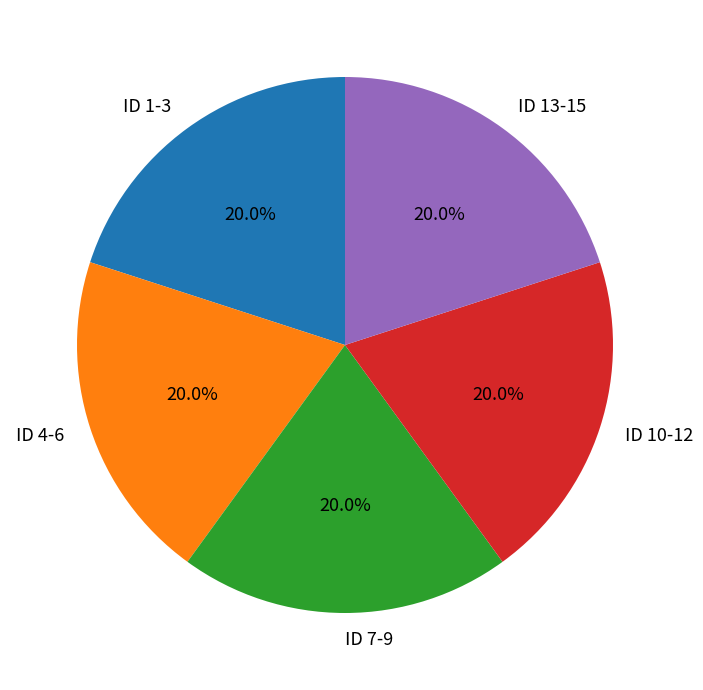

What is the ratio of the value at ID 13-15 to the value at ID 1-3?

1.0